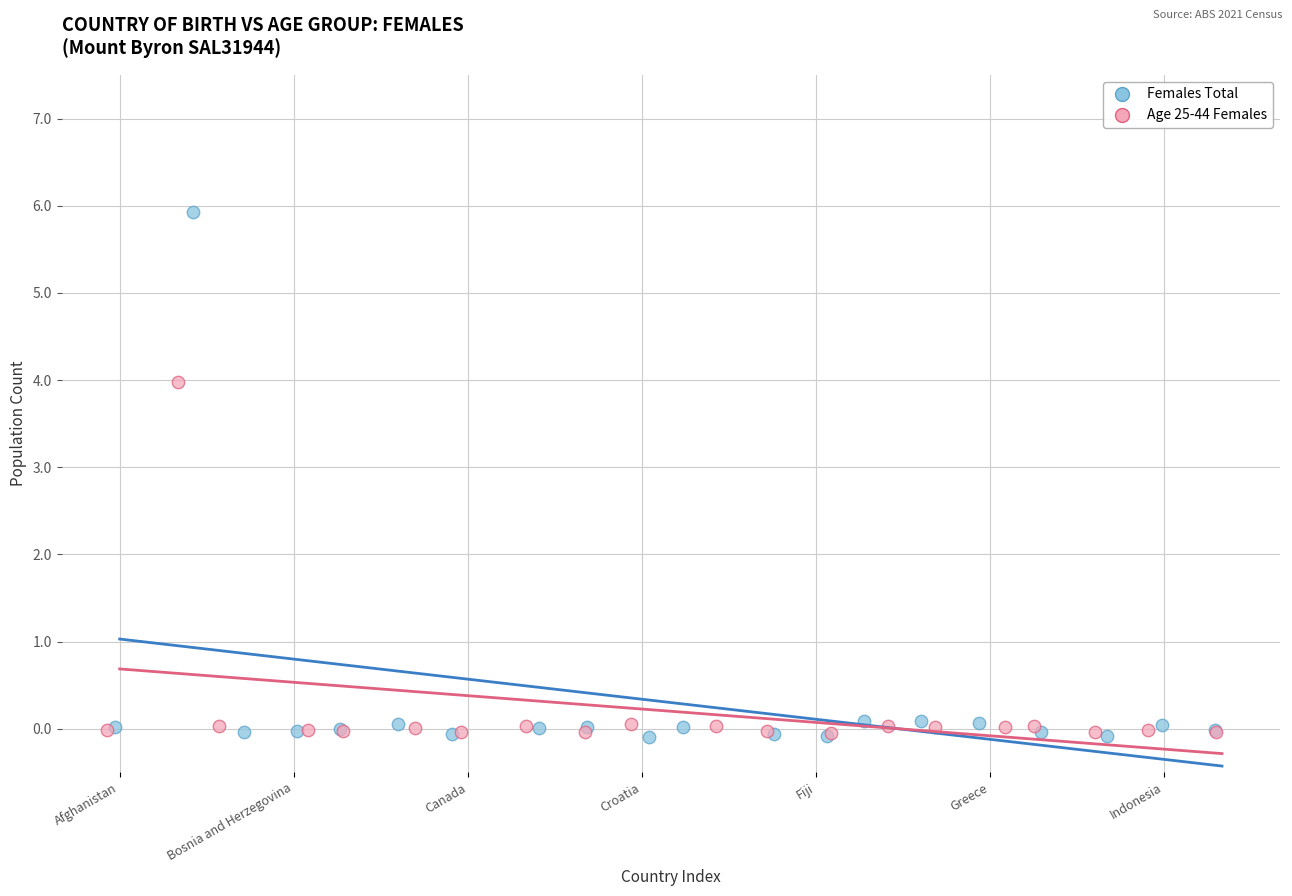

Which series has the largest Y range (max minus min)?

Females Total